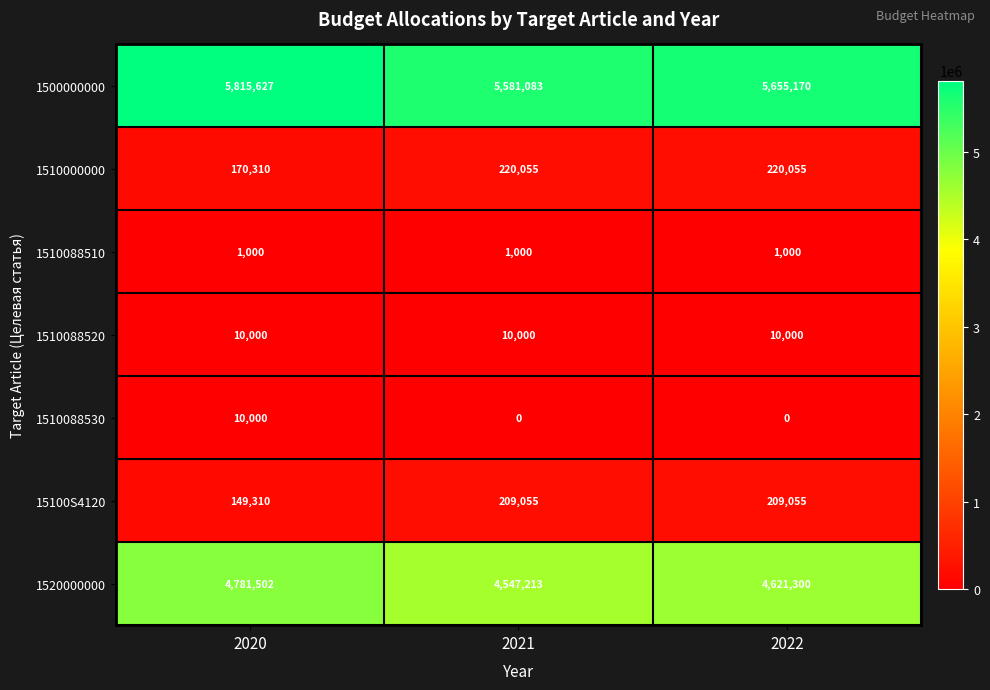

Is the value of 1520000000 at 2022 greater than the value of 15100S4120 at 2020?

Yes